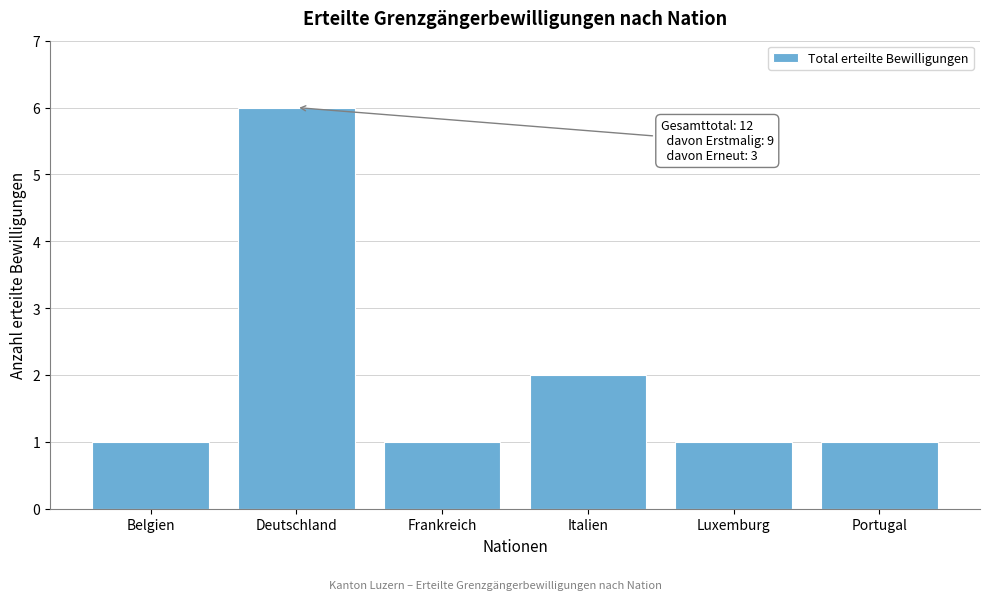

Reading right to left, what are all the values shown in this chart?

1	1	2	1	6	1